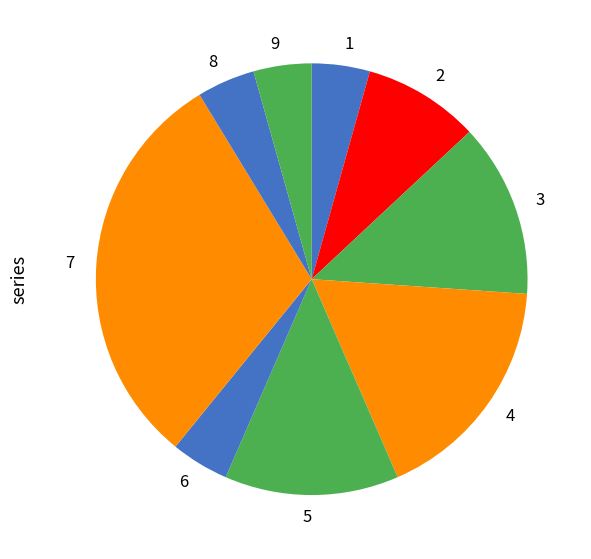

Does 6 account for over 50% of the chart?

No